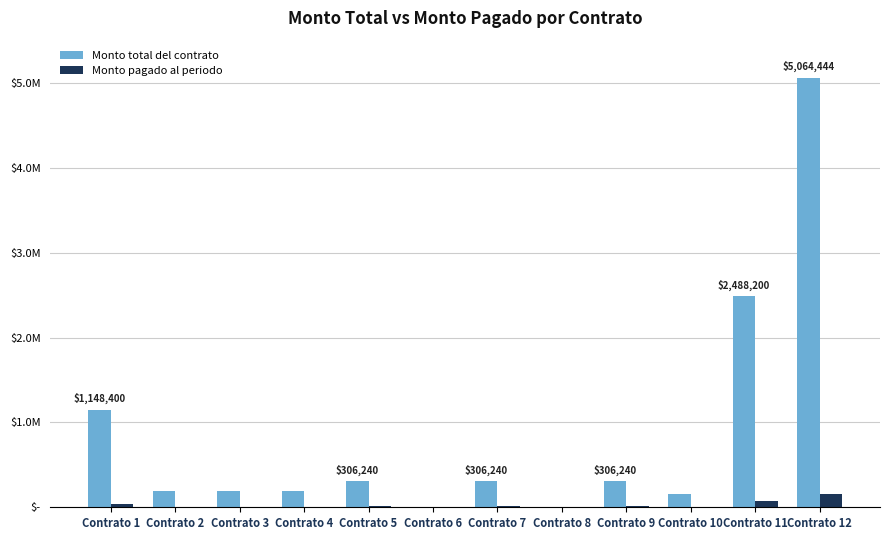

Are the bars horizontal?

No